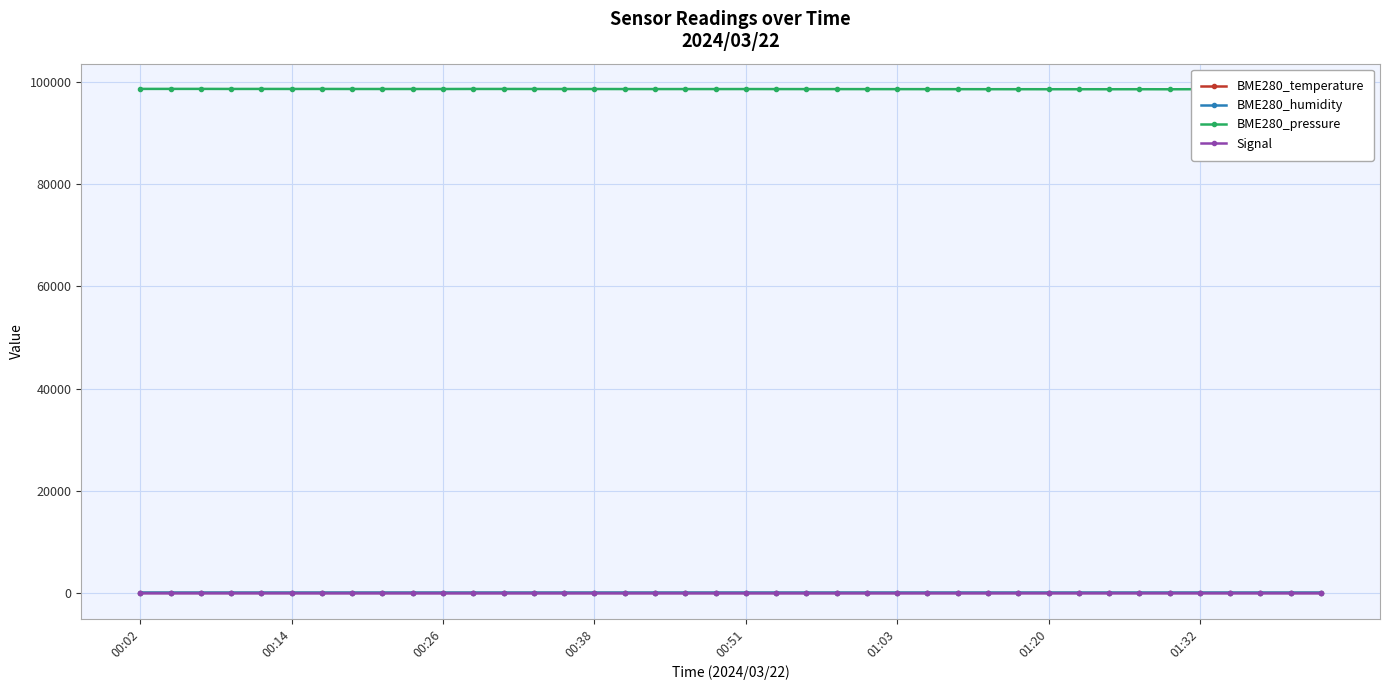

What is the difference between the maximum and minimum values in the BME280_humidity series?

1.3